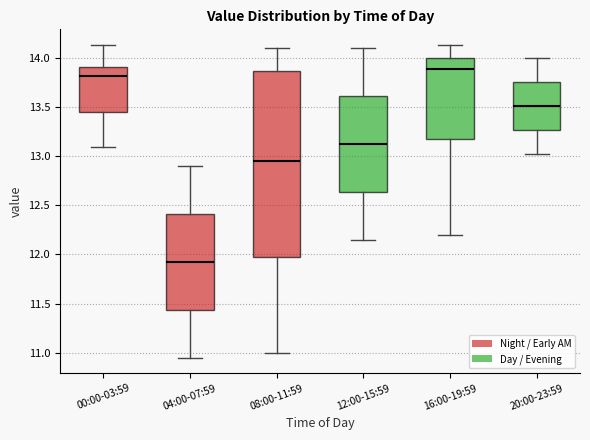

Reading left to right, read every box against the y-axis: the position of its median line, the range the box covers, and the ends of its whiskers. The values are not printed on the chart, so give them approximately, as read against the axis.

00:00-03:59: median 13.80, box 13.45 to 13.90, whiskers 13.10 to 14.15
04:00-07:59: median 11.95, box 11.45 to 12.40, whiskers 10.95 to 12.90
08:00-11:59: median 12.95, box 12.00 to 13.85, whiskers 11.00 to 14.10
12:00-15:59: median 13.15, box 12.65 to 13.60, whiskers 12.15 to 14.10
16:00-19:59: median 13.90, box 13.20 to 14.00, whiskers 12.20 to 14.15
20:00-23:59: median 13.50, box 13.25 to 13.75, whiskers 13.00 to 14.00